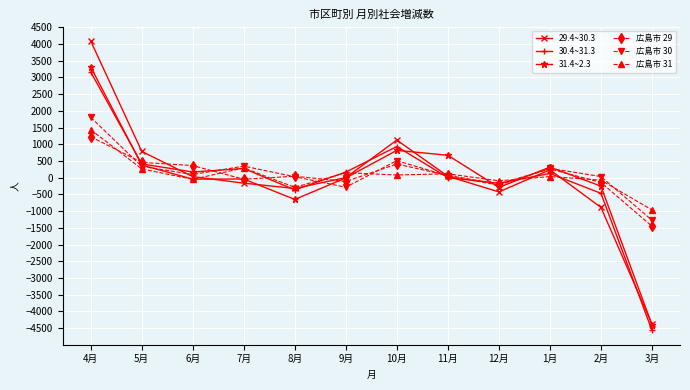

What is the difference between the 29.4~30.3 values at 2月 and 5月?

1675